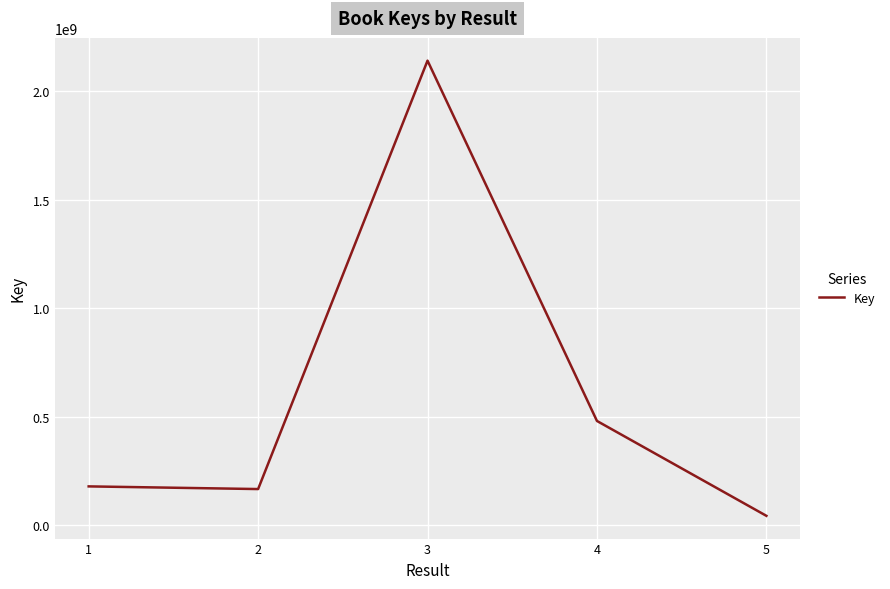

What is the approximate value at 2, to the nearest 10?

166406510